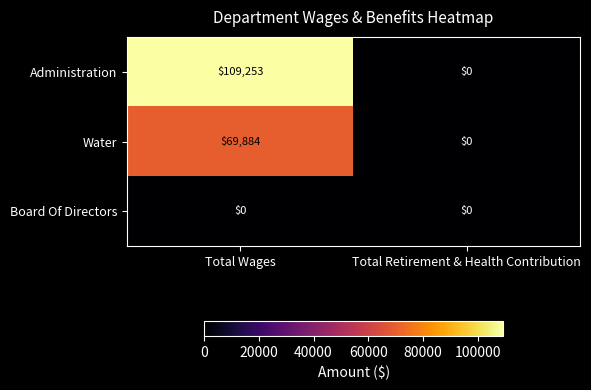

Read the Water value at Total Wages.

69884